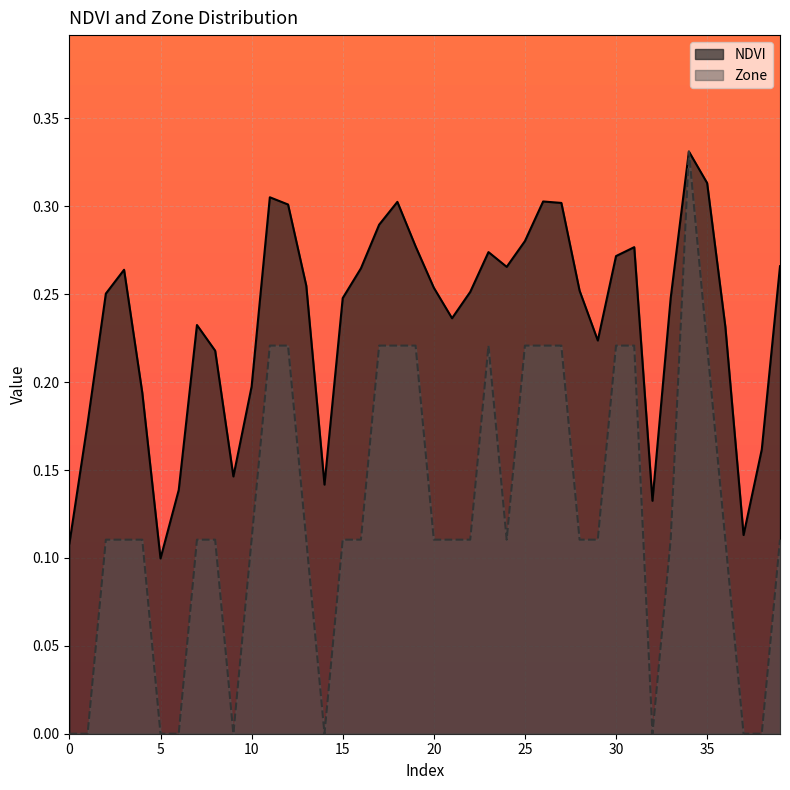

What are all the series names shown in the legend?

NDVI, Zone